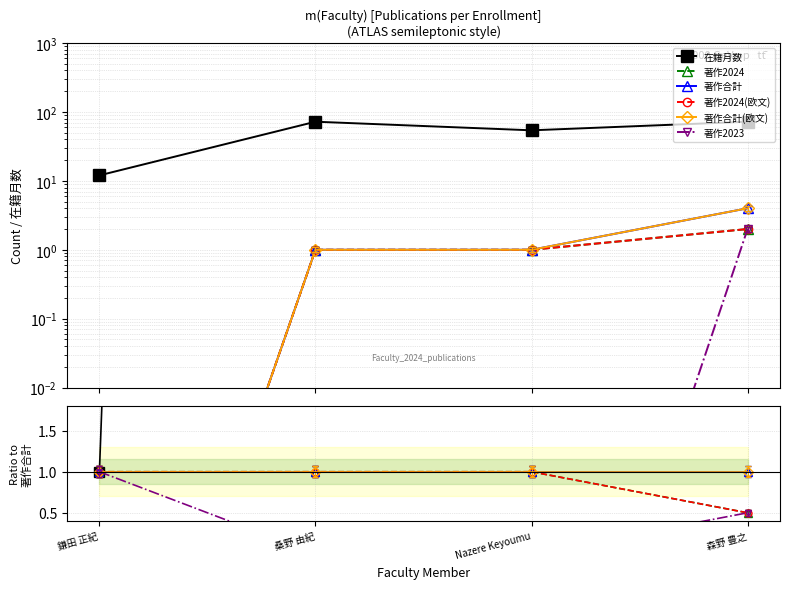

What is the difference between the highest and lowest values at Nazere Keyoumu?

54.0